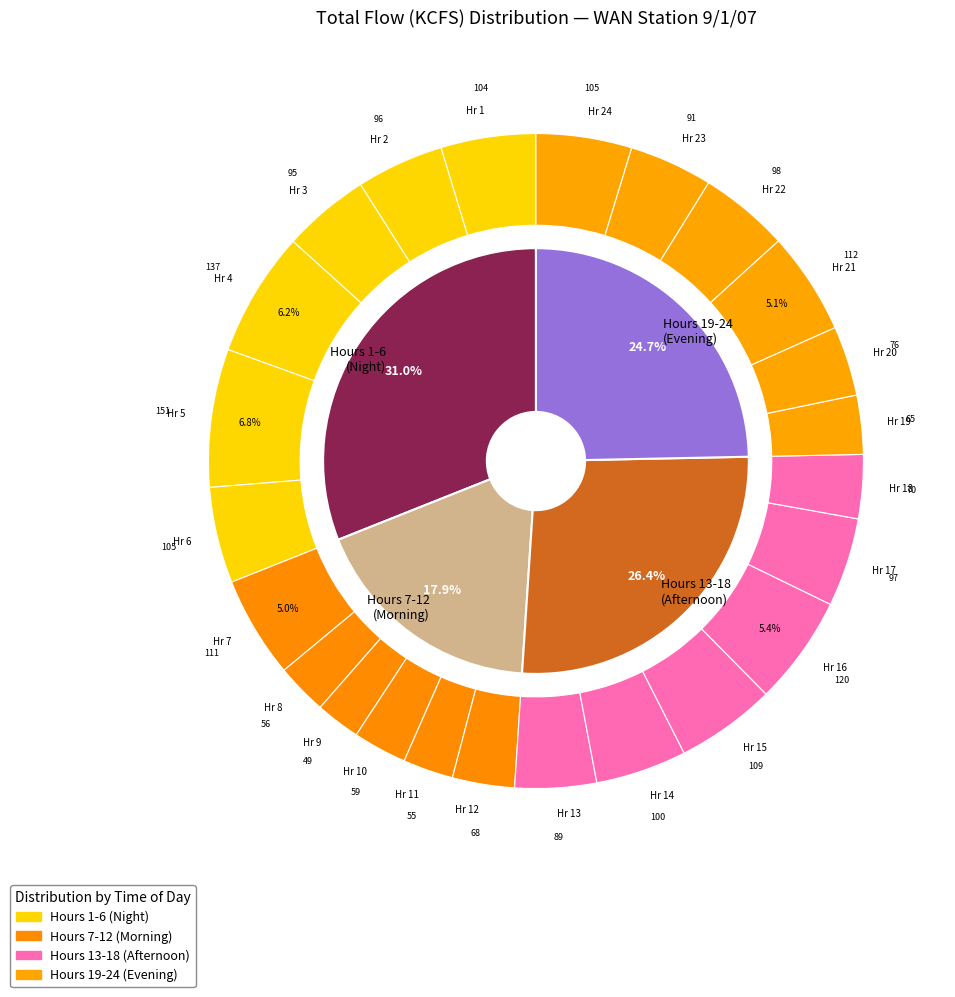

Does any single category account for the majority?

No